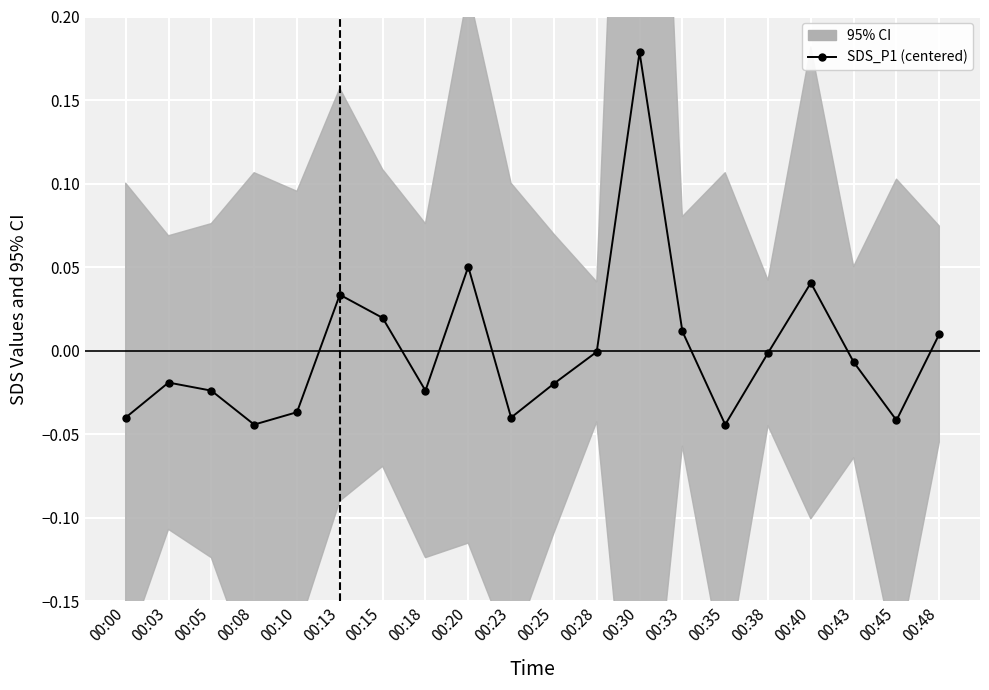

The value at 00:40 is 0.0. True or false?

True